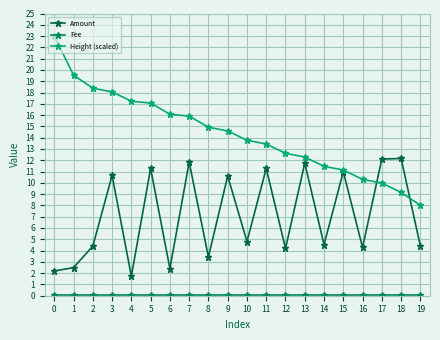

Which series changed the most between 8 and 11?

Amount